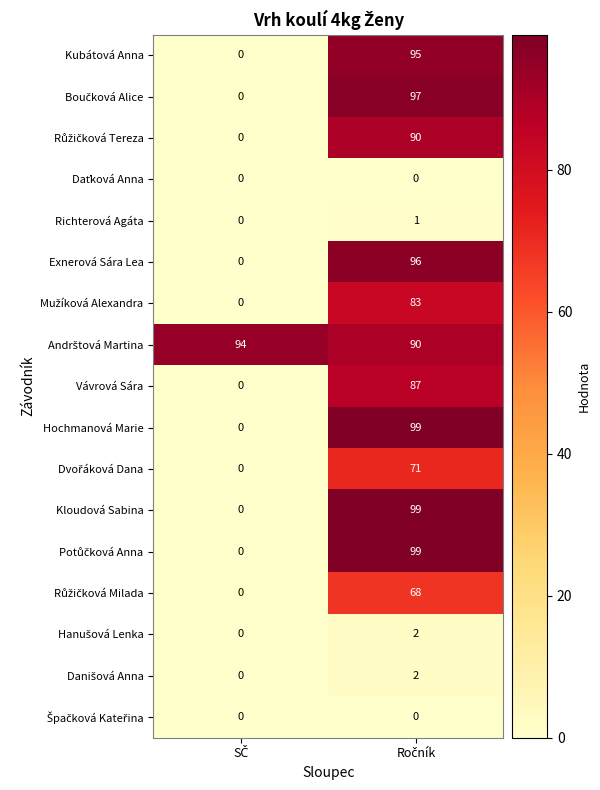

List the series in order of their peak value, highest first.

Hochmanová Marie, Kloudová Sabina, Potůčková Anna, Boučková Alice, Exnerová Sára Lea, Kubátová Anna, Andrštová Martina, Růžičková Tereza, Vávrová Sára, Mužíková Alexandra, Dvořáková Dana, Růžičková Milada, Hanušová Lenka, Danišová Anna, Richterová Agáta, Daťková Anna, Špačková Kateřina